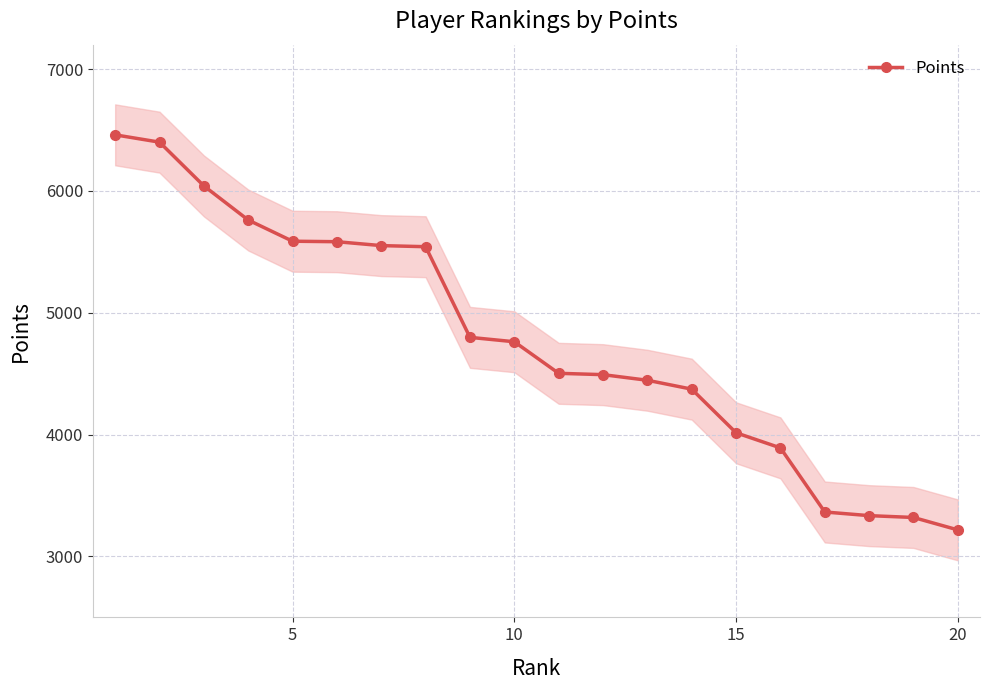

Does the chart display data point markers on the line(s)?

Yes